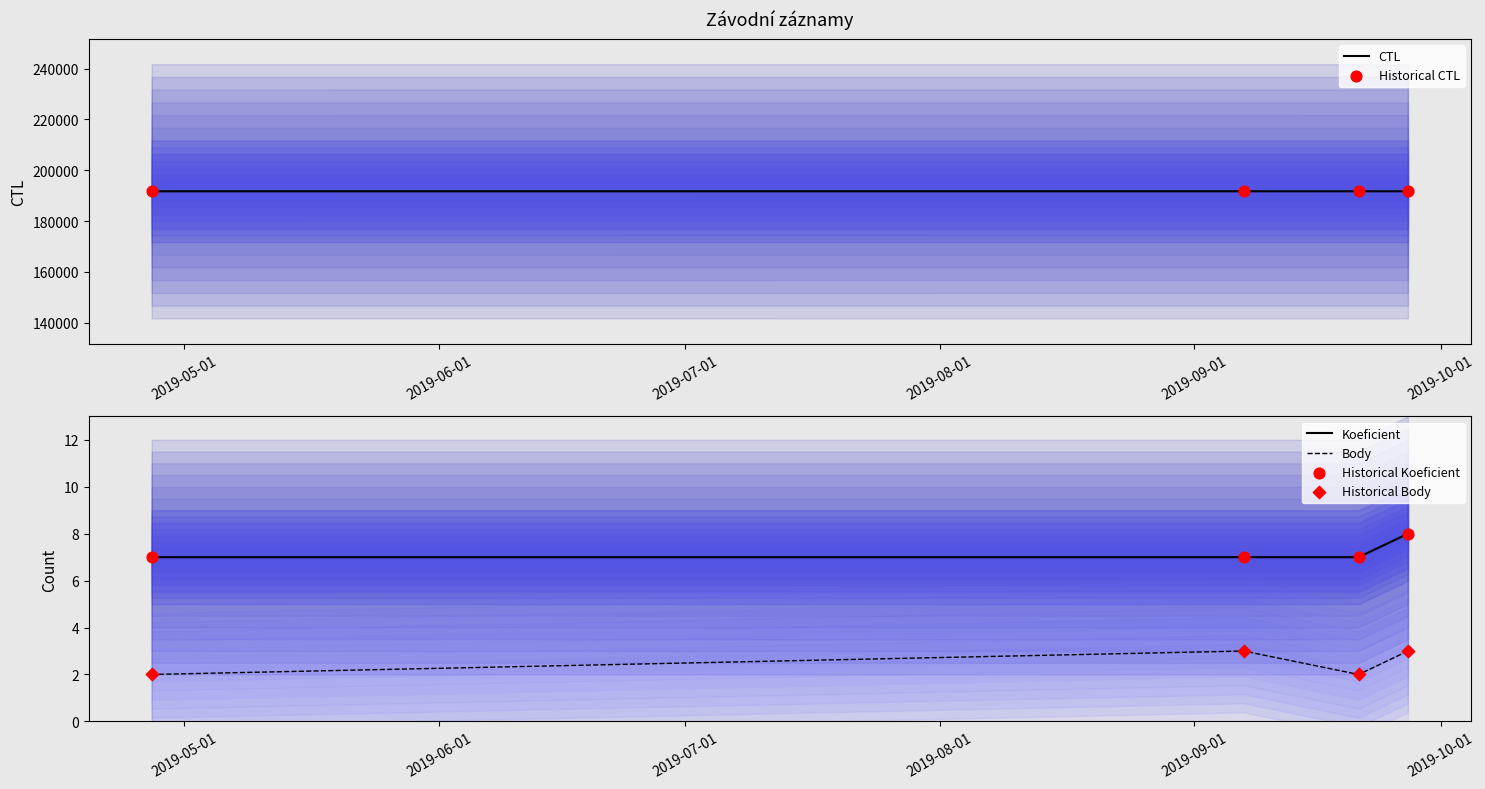

Which series contains the highest Y value?

CTL